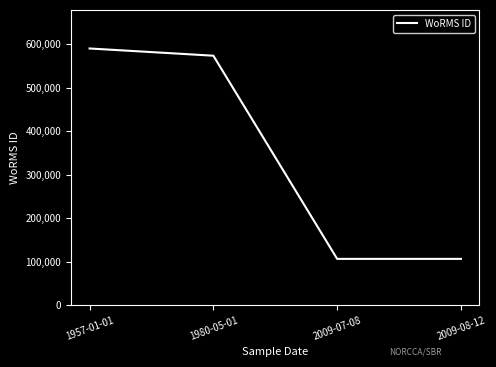

At which category does the chart reach its peak across all series?

1957-01-01